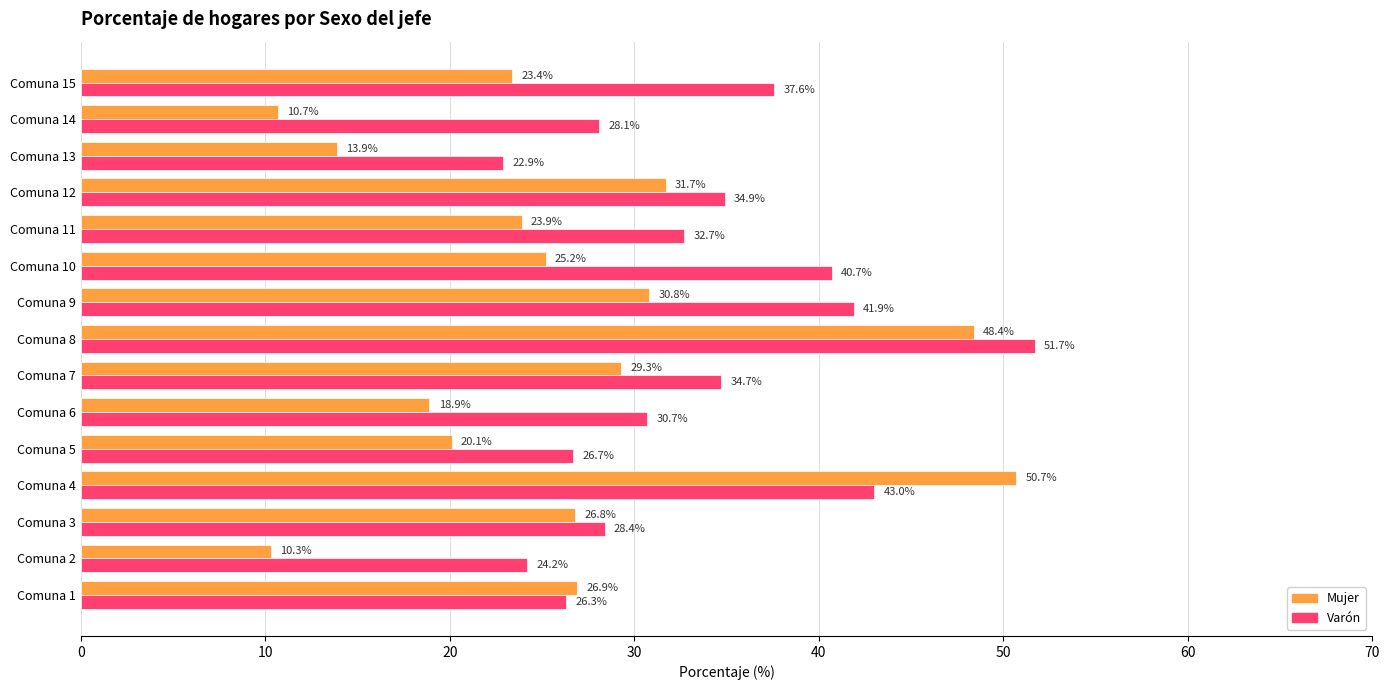

What is the average value of the Varón series?

33.6